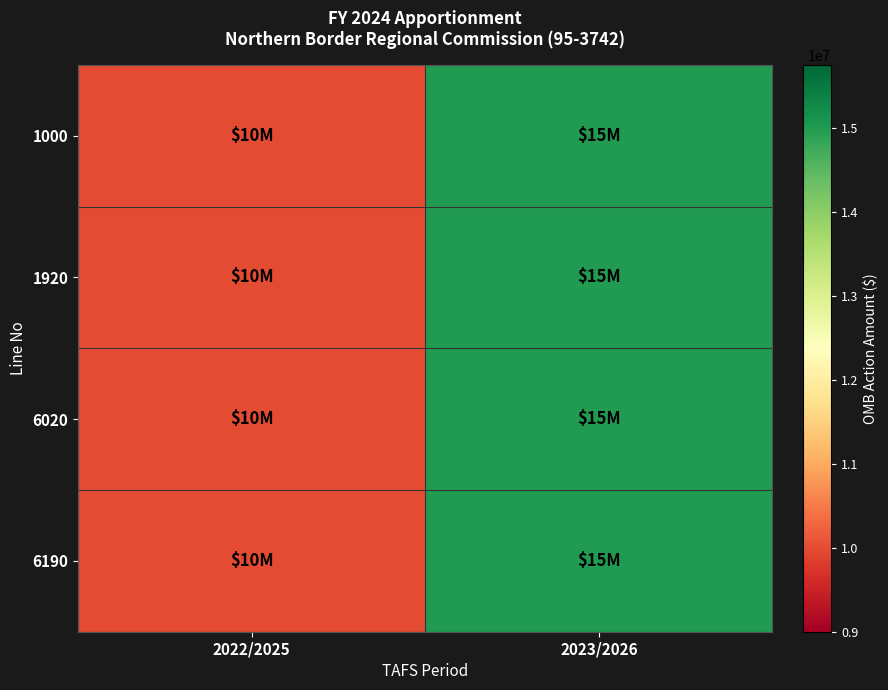

Rank the series by their maximum value, from lowest to highest.

1000, 1920, 6020, 6190